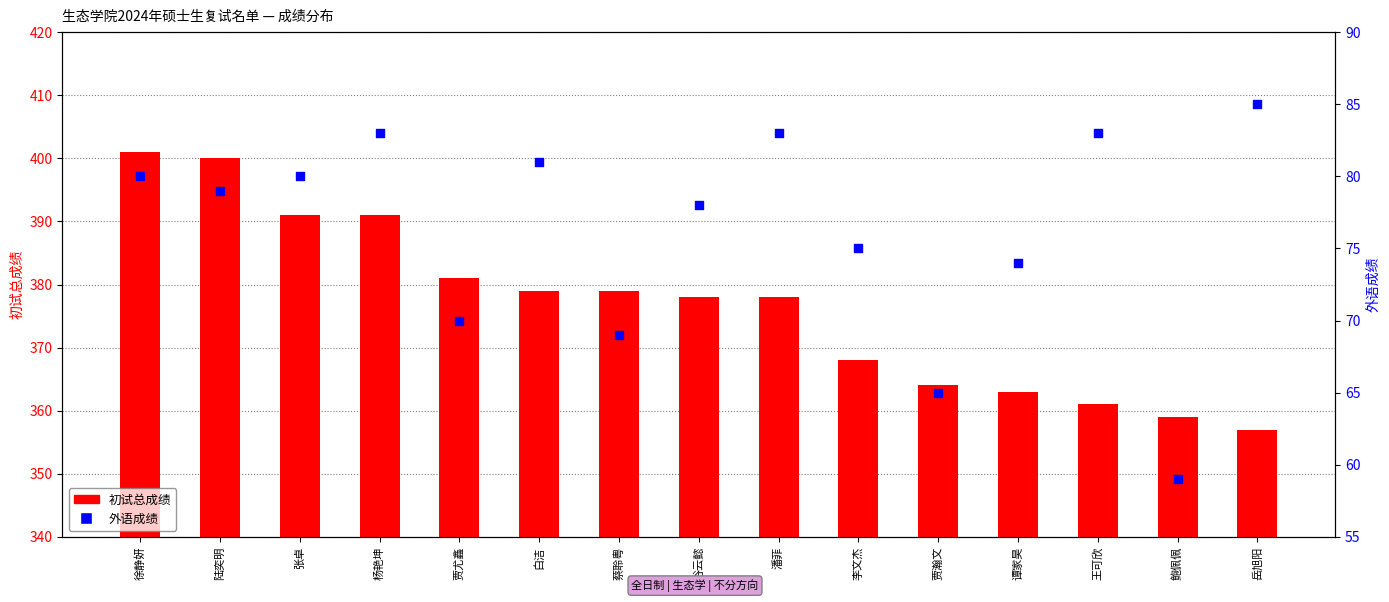

What is the total value across all series at 岳旭阳?

442